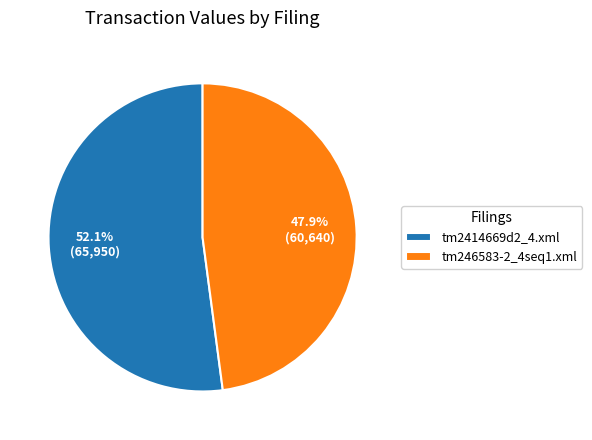

What is the largest slice in the pie chart?

tm2414669d2_4.xml